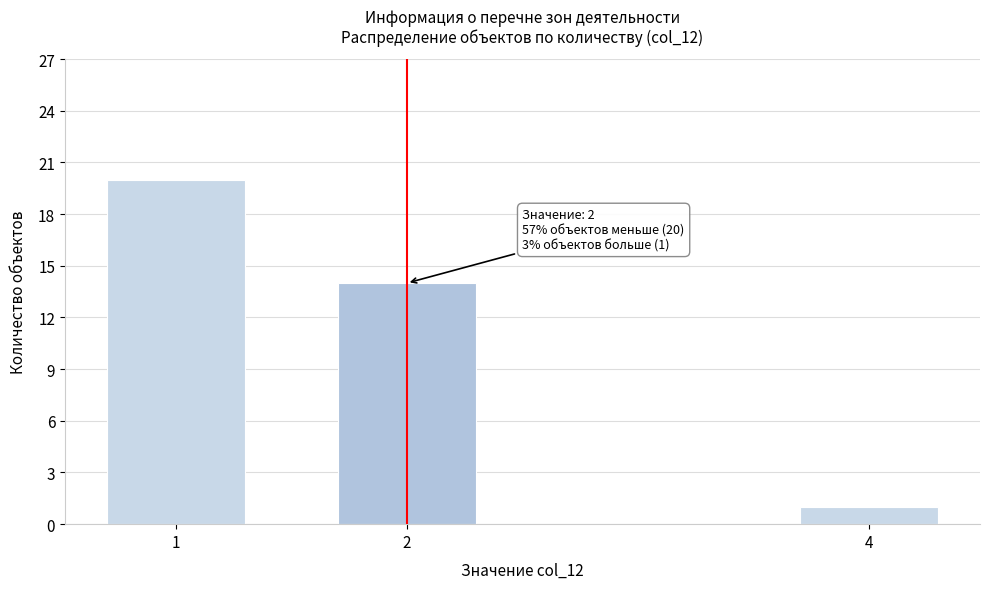

Reading left to right, transcribe all the data shown in this chart.

20	14	1